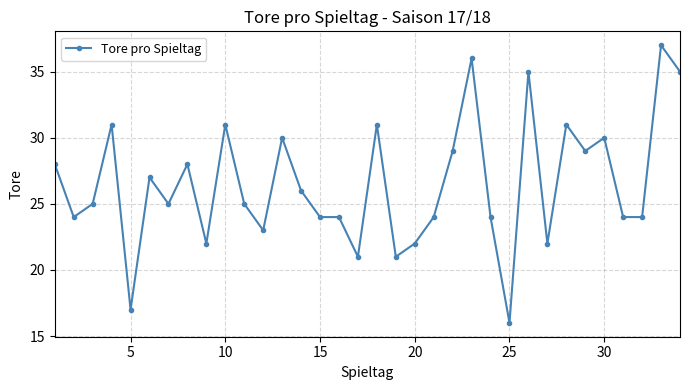

Count the number of categories in the chart.

34